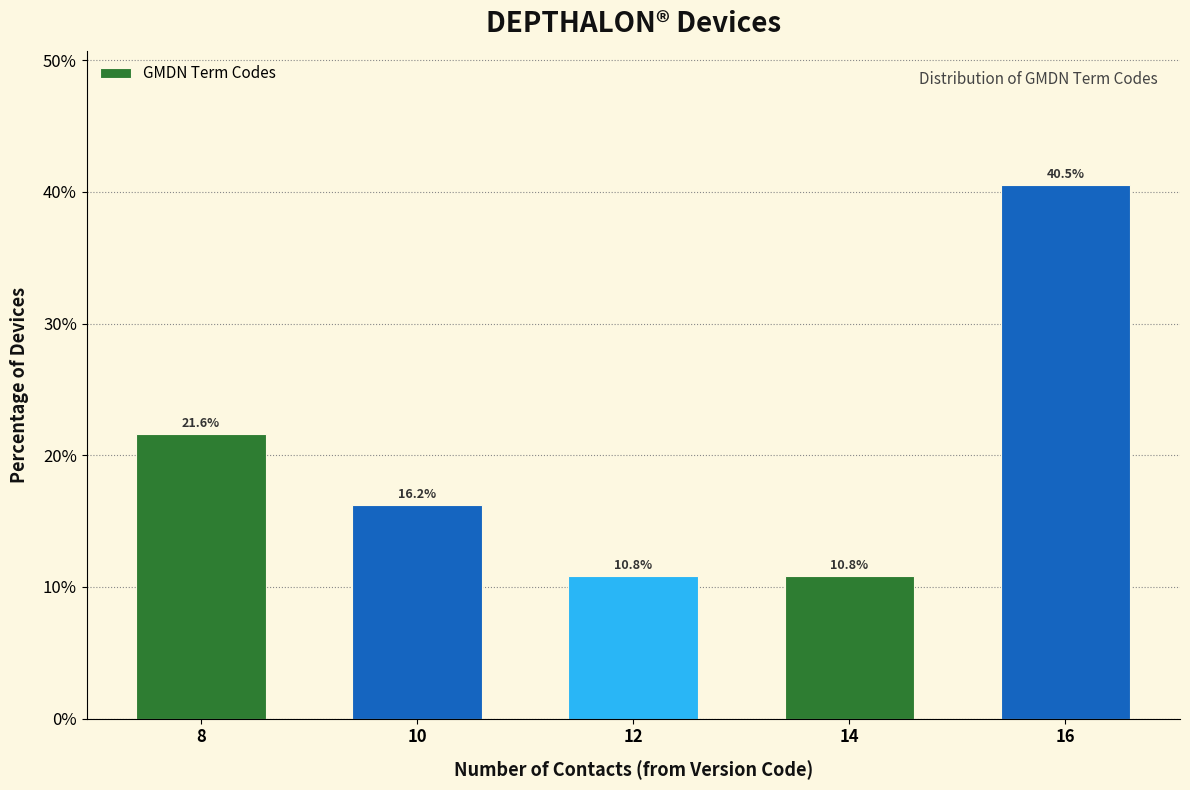

Reading left to right, transcribe all the data shown in this chart.

21.6	16.2	10.8	10.8	40.5